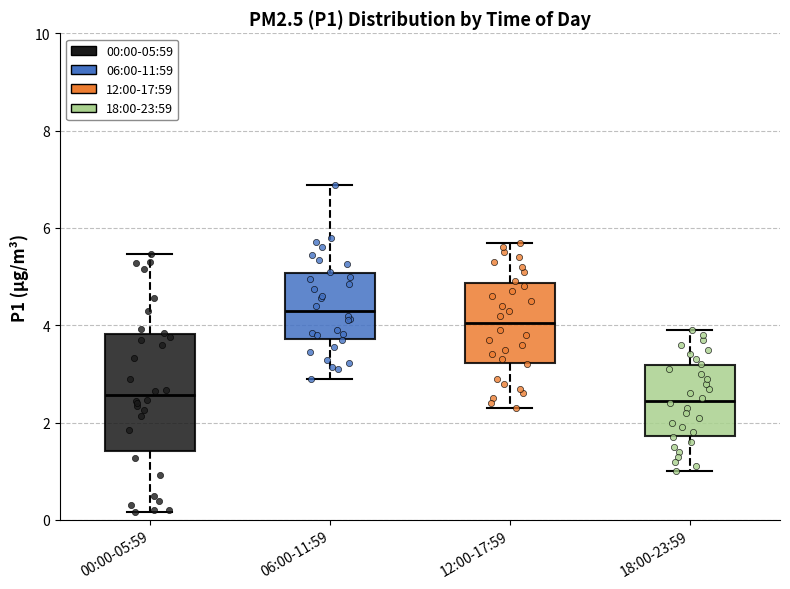

Reading left to right, read every box against the y-axis: the position of its median line, the range the box covers, and the ends of its whiskers. The values are not printed on the chart, so give them approximately, as read against the axis.

00:00-05:59: median 2.6, box 1.4 to 3.8, whiskers 0.2 to 5.4
06:00-11:59: median 4.4, box 3.8 to 5.0, whiskers 3.0 to 6.8
12:00-17:59: median 4.0, box 3.2 to 4.8, whiskers 2.4 to 5.8
18:00-23:59: median 2.4, box 1.8 to 3.2, whiskers 1.0 to 4.0